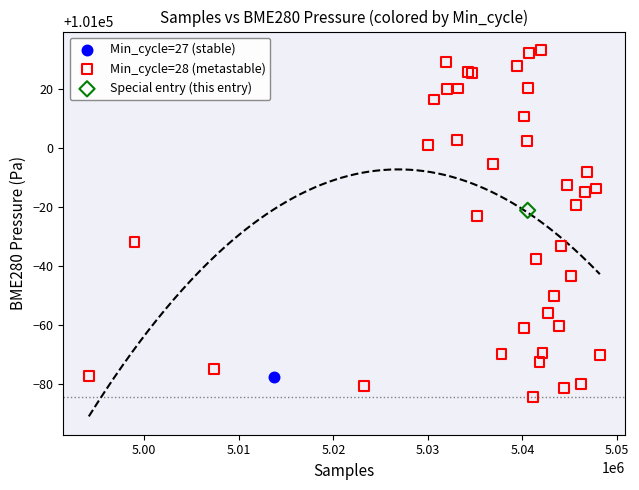

What are all the series names shown in the legend?

Min_cycle=27 (stable), Min_cycle=28 (metastable), Special entry (this entry)